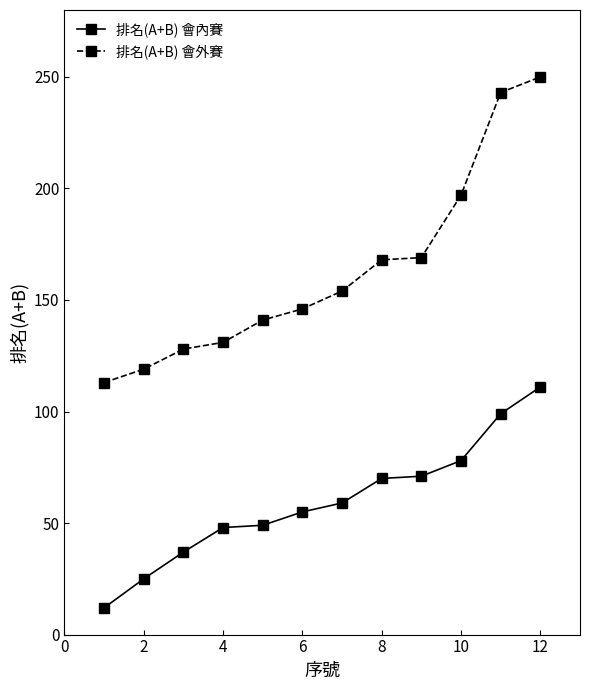

True or false: 排名(A+B) 會外賽 has more than 2 points higher than both neighbors.

False